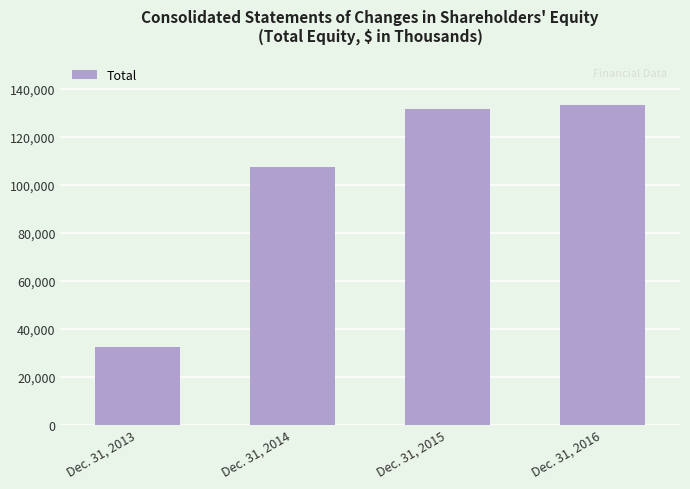

How many bars are there in total?

4